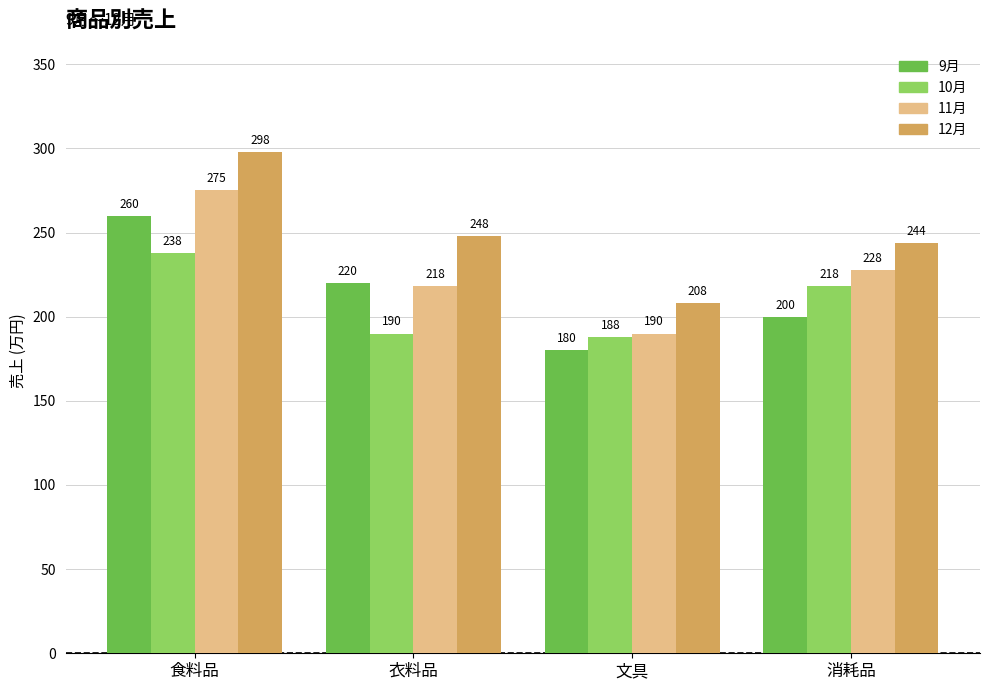

Which label corresponds to the smallest value in the chart?

文具